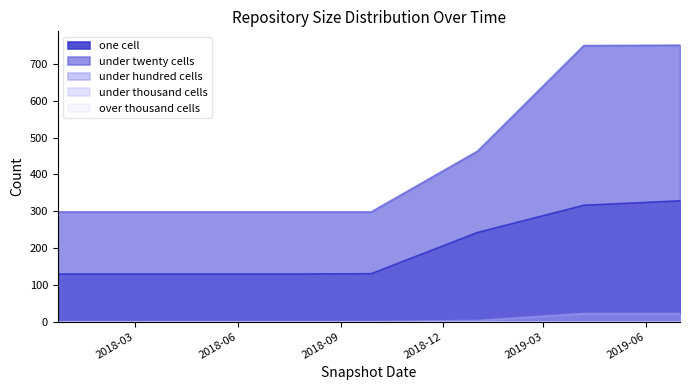

At which category is the sum across all series the highest?

2019-07-01